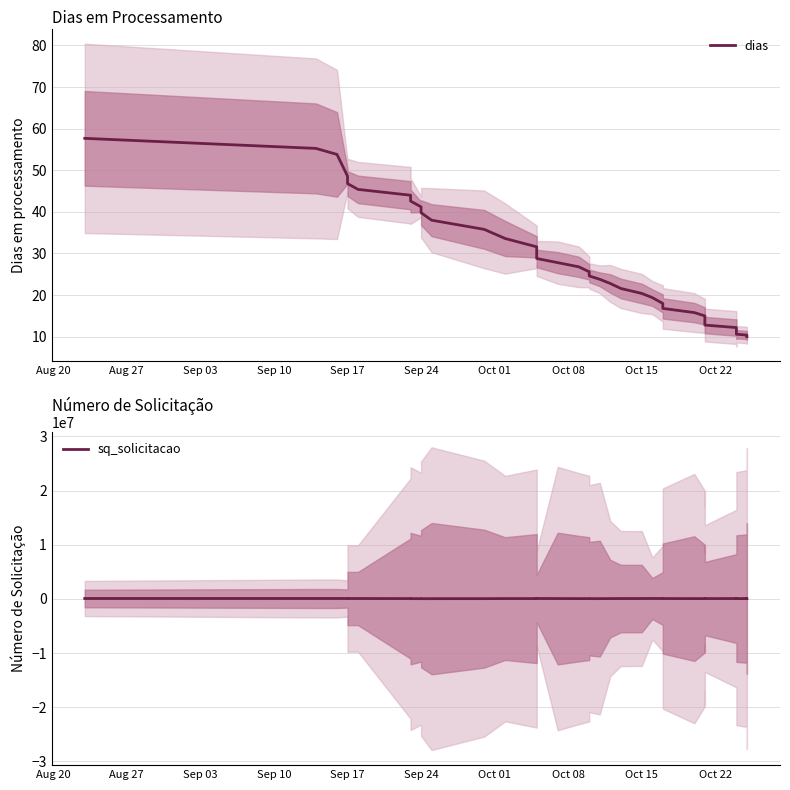

True or false: sq_solicitacao has more than 0 points higher than both neighbors.

True